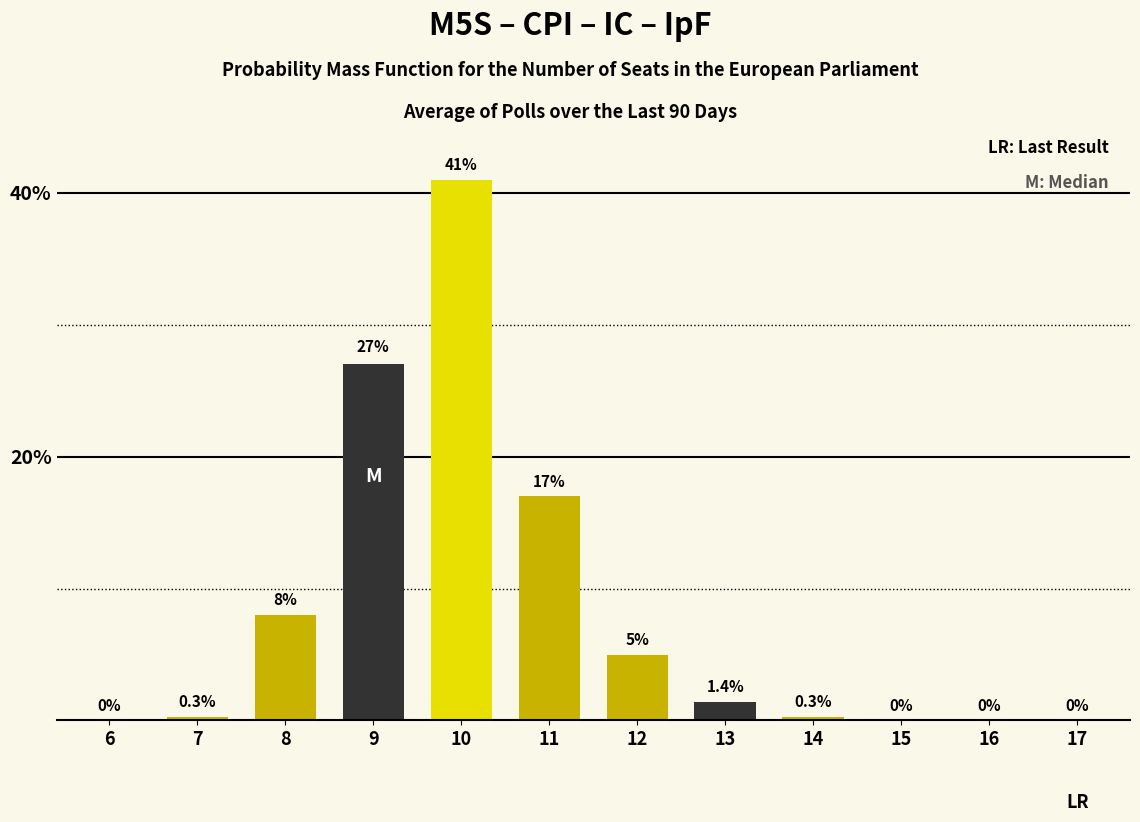

Reading left to right, list all the values displayed in this chart.

6=0.0	7=0.3	8=8.0	9=27.0	10=41.0	11=17.0	12=5.0	13=1.4	14=0.3	15=0.0	16=0.0	17=0.0